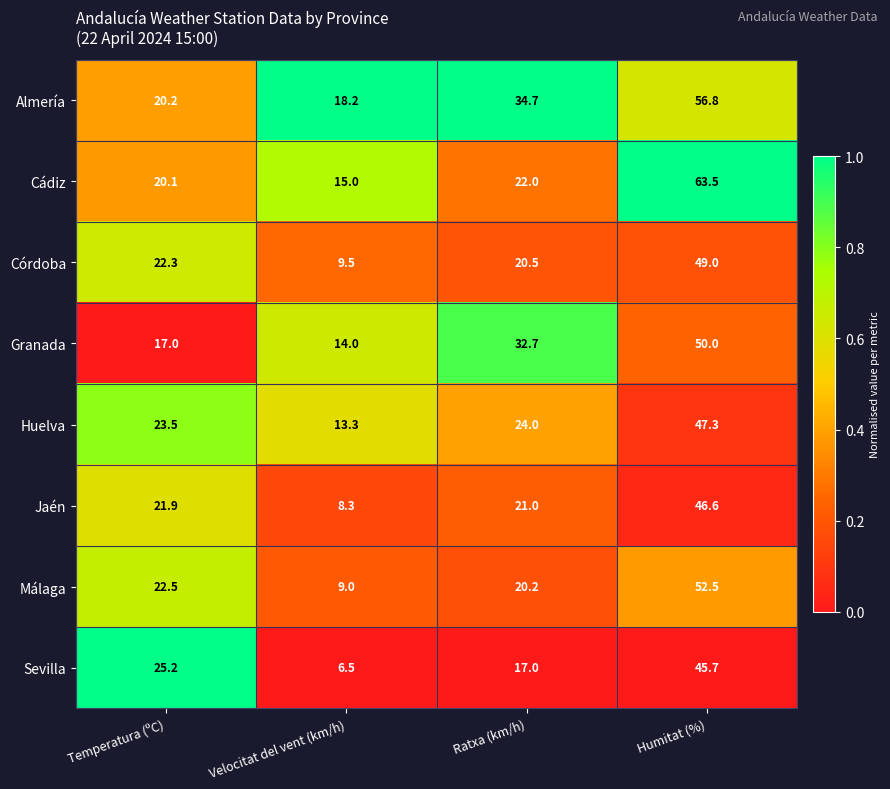

The Málaga series shows 14.8 at Velocitat del vent (km/h). True or false?

False